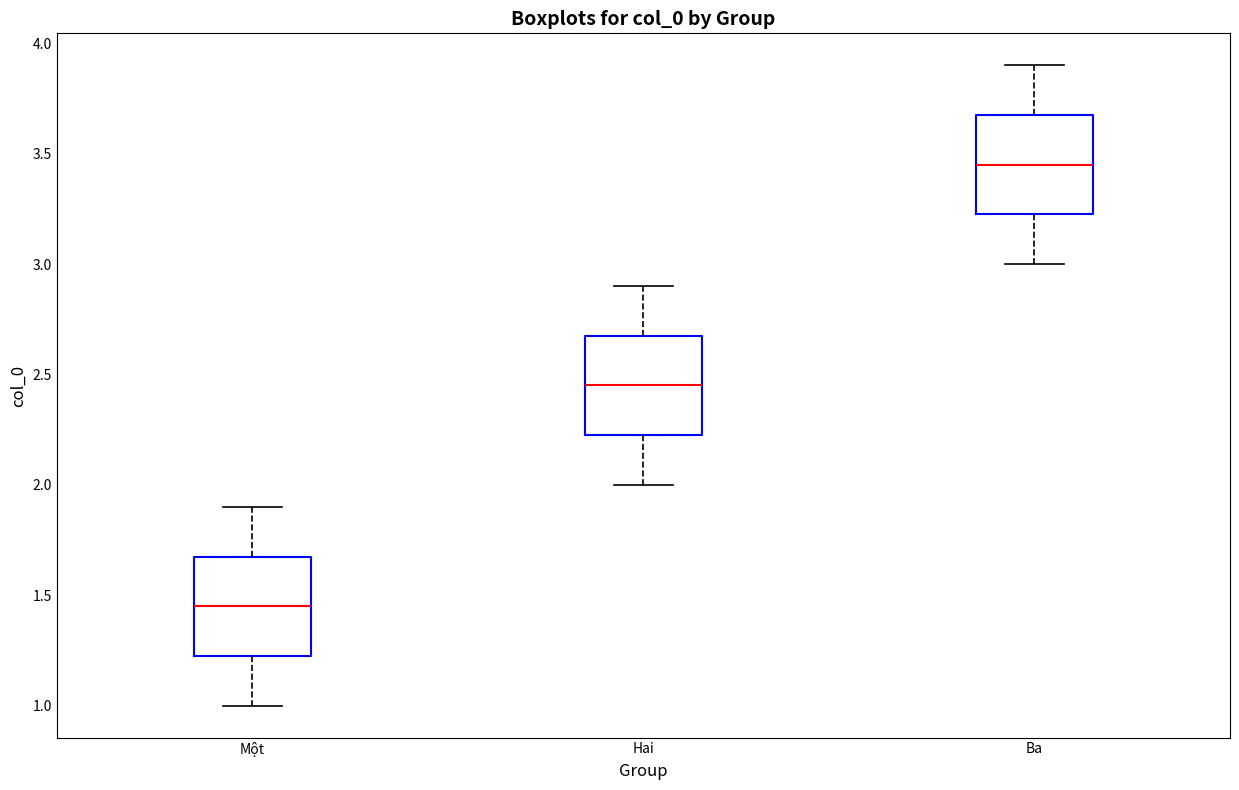

Where does the lower whisker of the box for Ba end on the y-axis? The values are not printed on the chart, so give them approximately, as read against the axis.

3.00